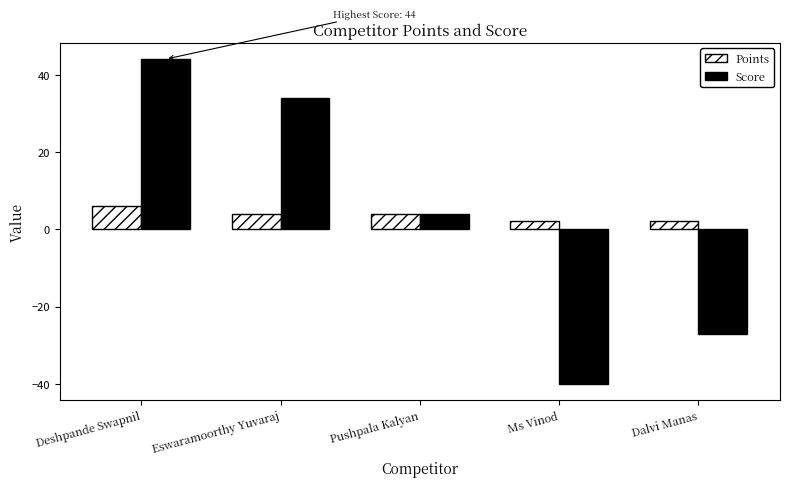

Reading left to right, what are all the values shown in this chart?

Points: 6	4	4	2	2
Score: 44	34	4	-40	-27